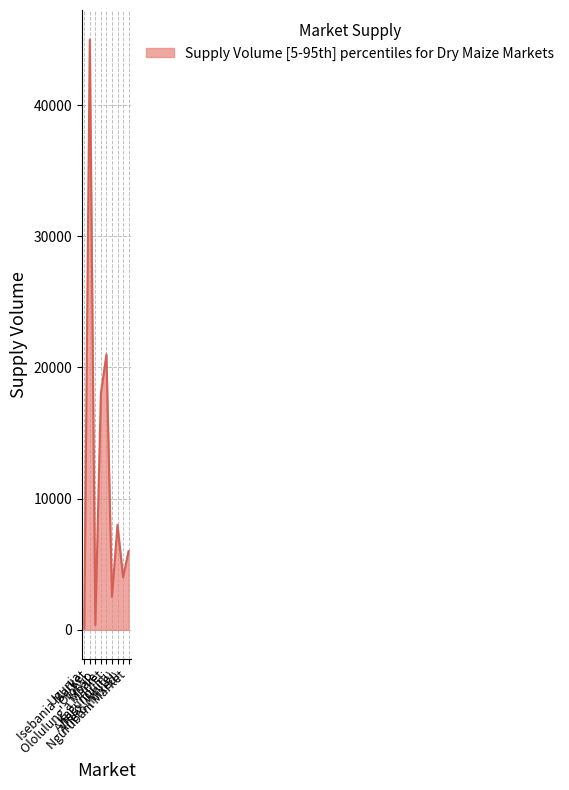

What is the maximum value shown in the chart?

45000